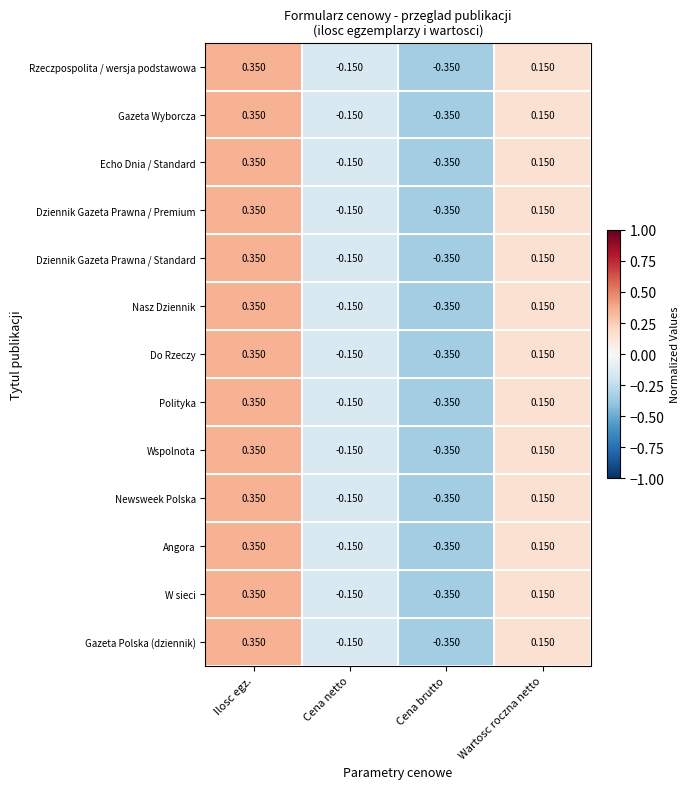

List the labels in order of Do Rzeczy value, largest first.

Ilosc egz., Wartosc roczna netto, Cena netto, Cena brutto